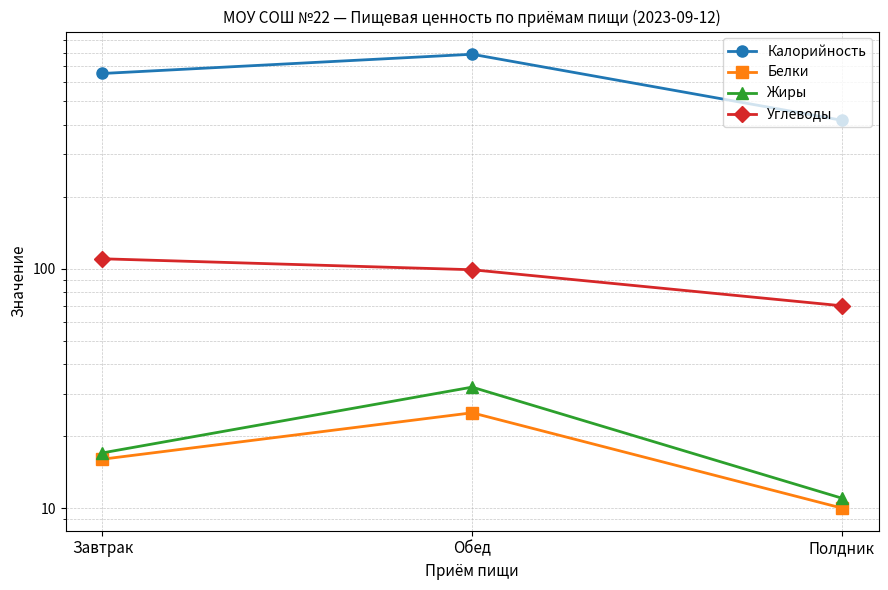

True or false: Калорийность has a value of 184 at Обед.

False